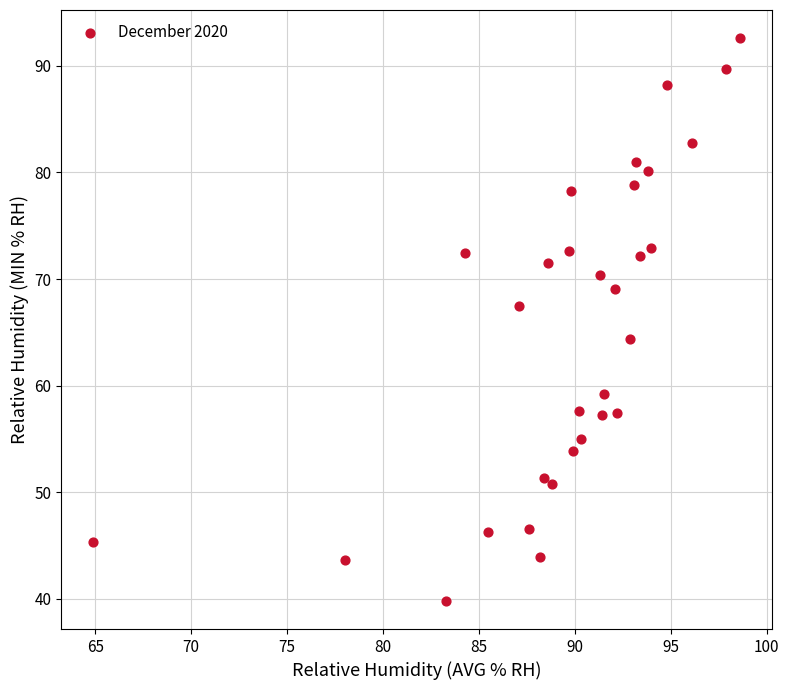

What is the range of Y values (max minus min)?

52.8